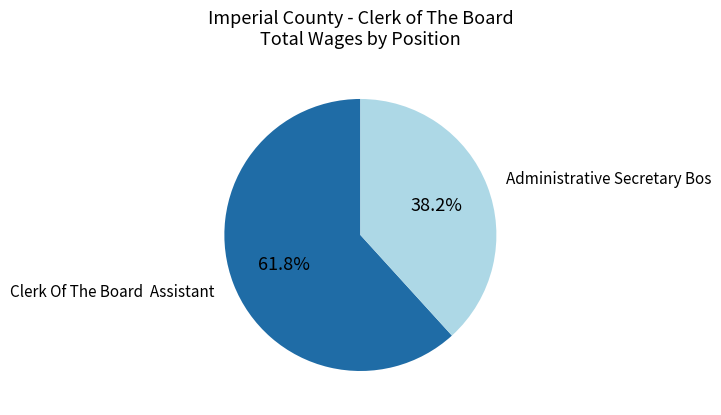

Which category has the smallest portion of the pie?

Administrative Secretary Bos